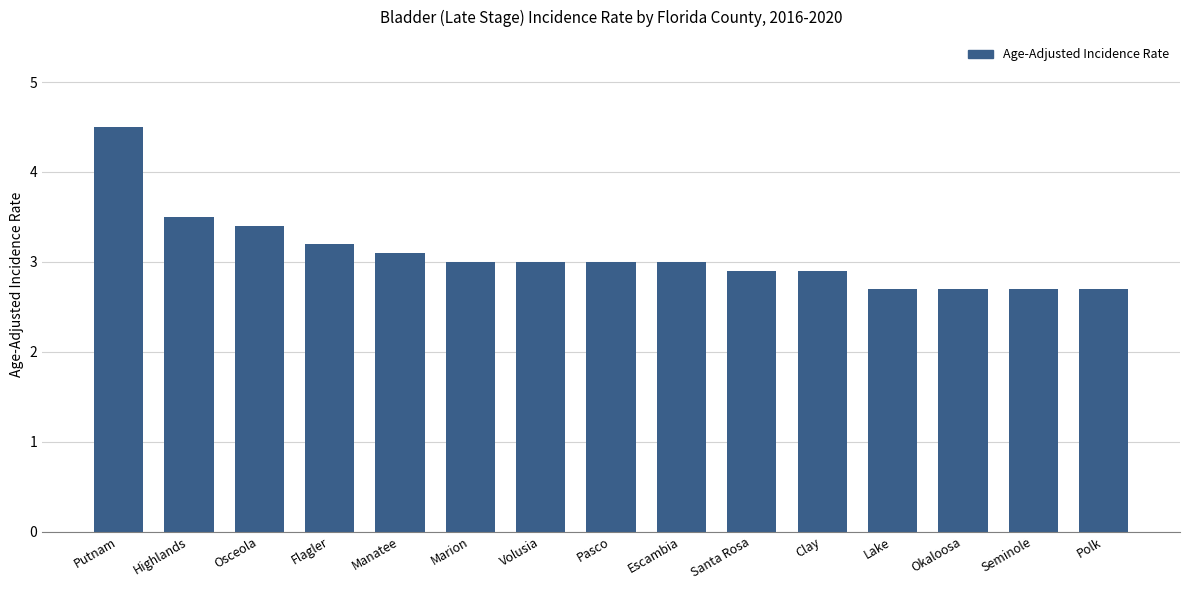

At which label does the data first exceed 3?

Putnam